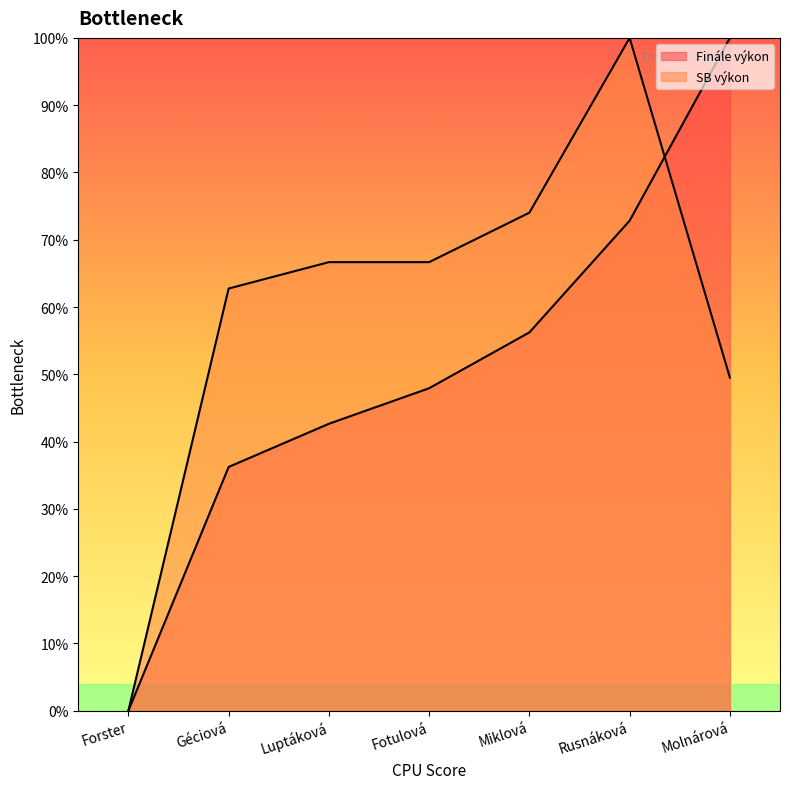

What position from the left is Molnárová?

7